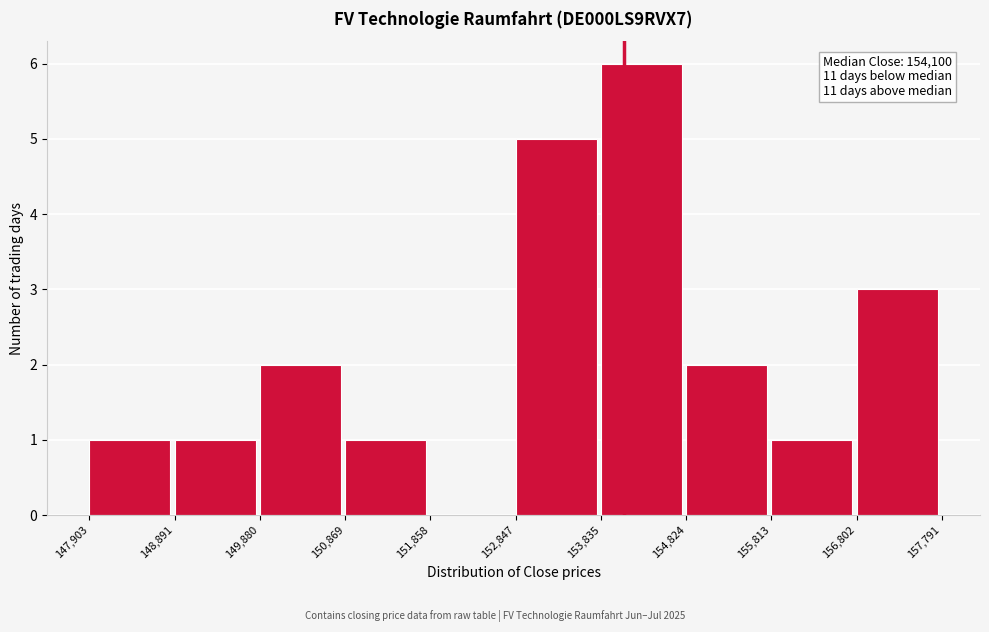

Which range on the x-axis has the tallest bar?

153,835 to 154,824